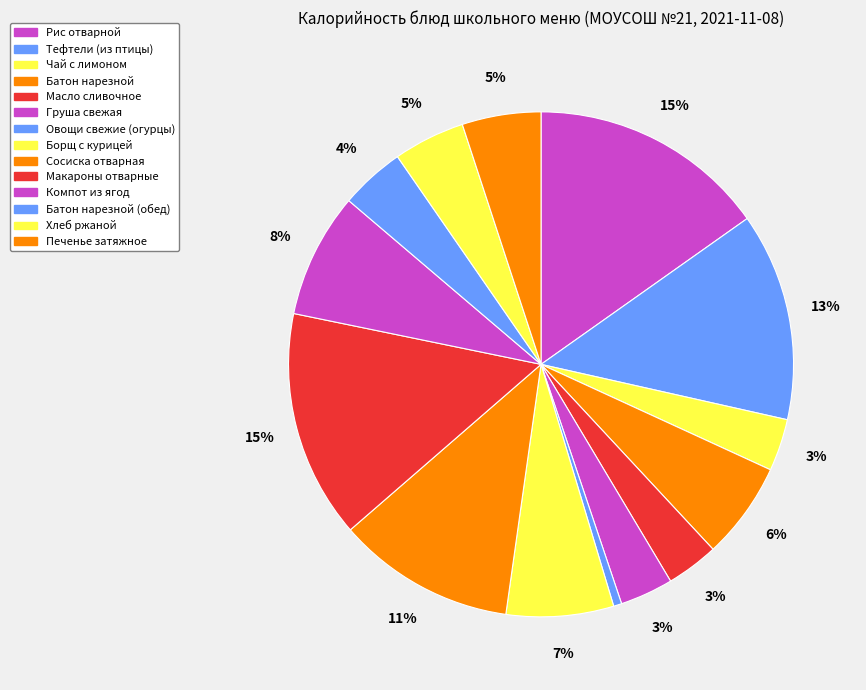

Count the number of slices in the pie.

14